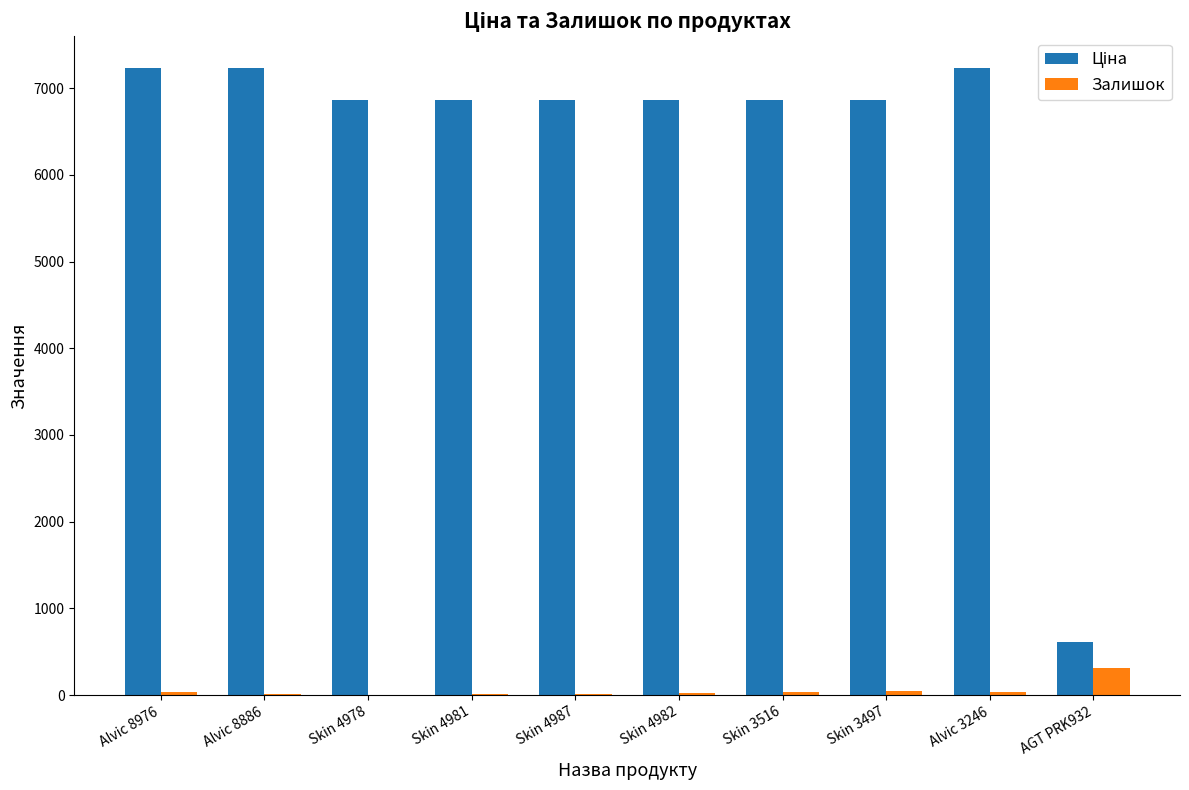

Is it true that Залишок equals 8.0 at Alvic 8886?

True